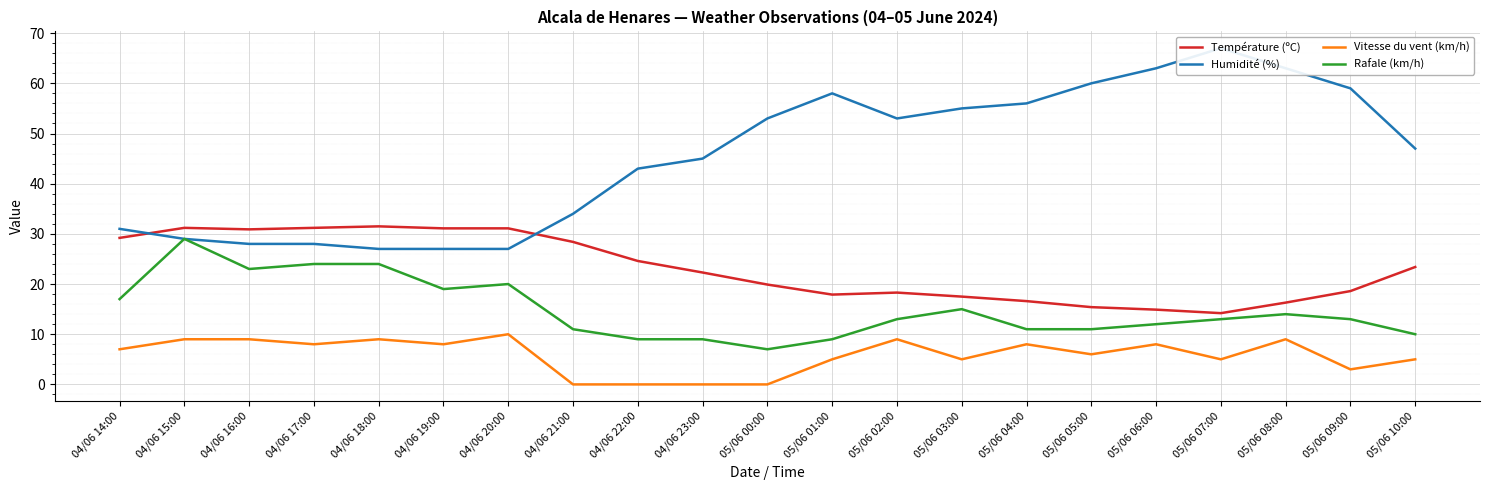

The value of Vitesse du vent (km/h) at 04/06 20:00 is 10.0. True or false?

True